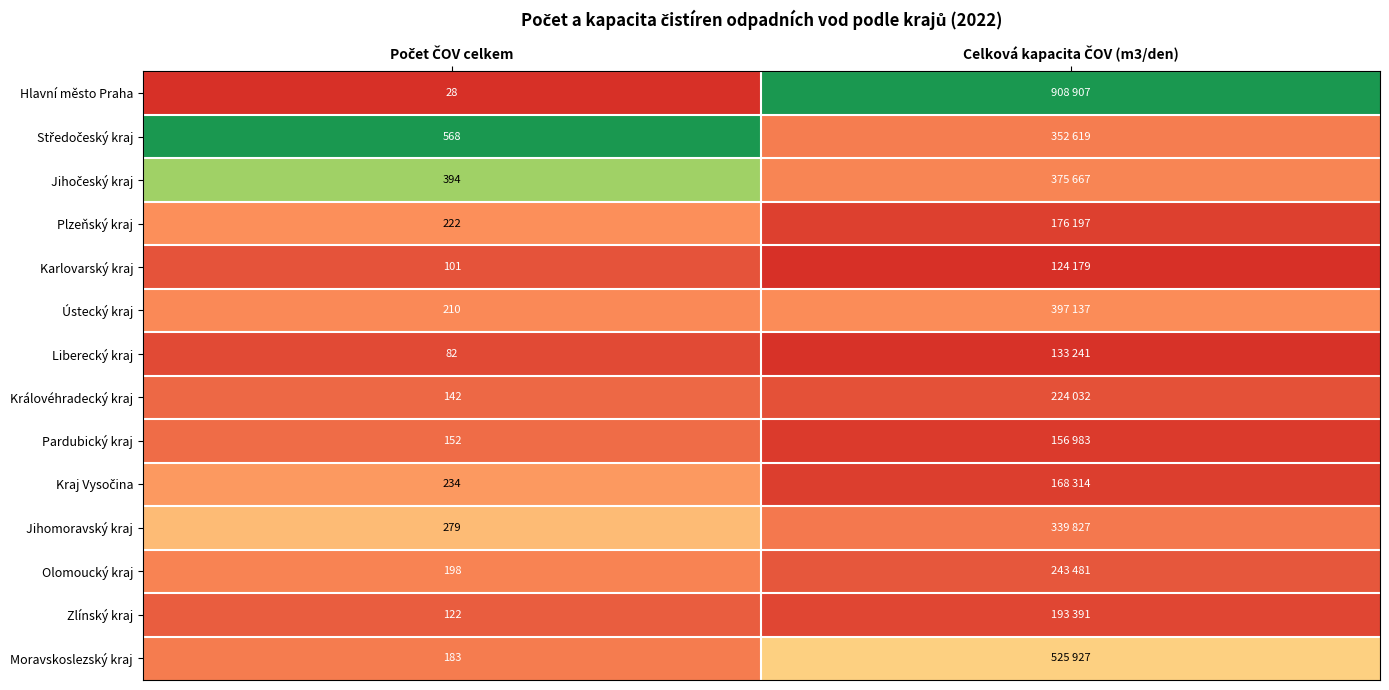

Which has a higher value, Počet ČOV celkem or Celková kapacita ČOV (m3/den)?

Celková kapacita ČOV (m3/den)